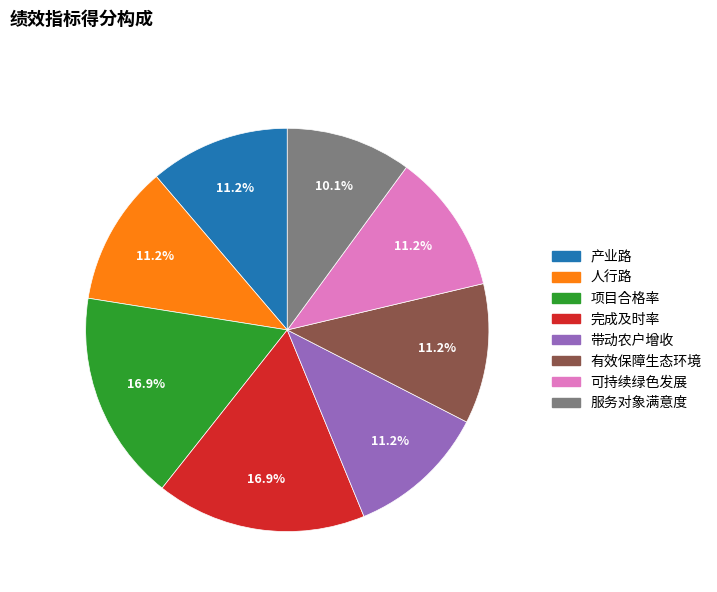

Which slice is the smallest?

服务对象满意度